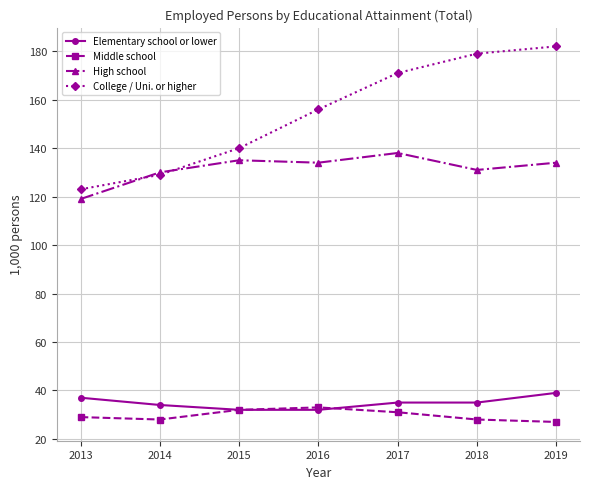

Rank the series at 2019 from lowest to highest value.

Middle school, Elementary school or lower, High school, College / Uni. or higher